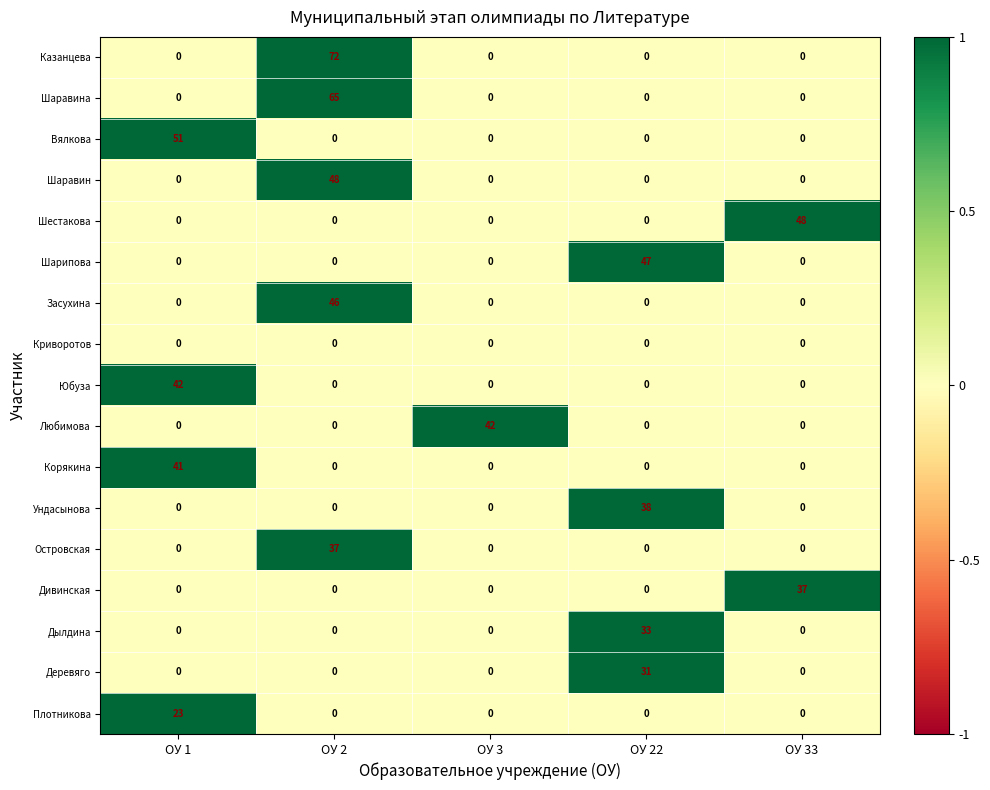

What is the total value across all series at ОУ 1?

157